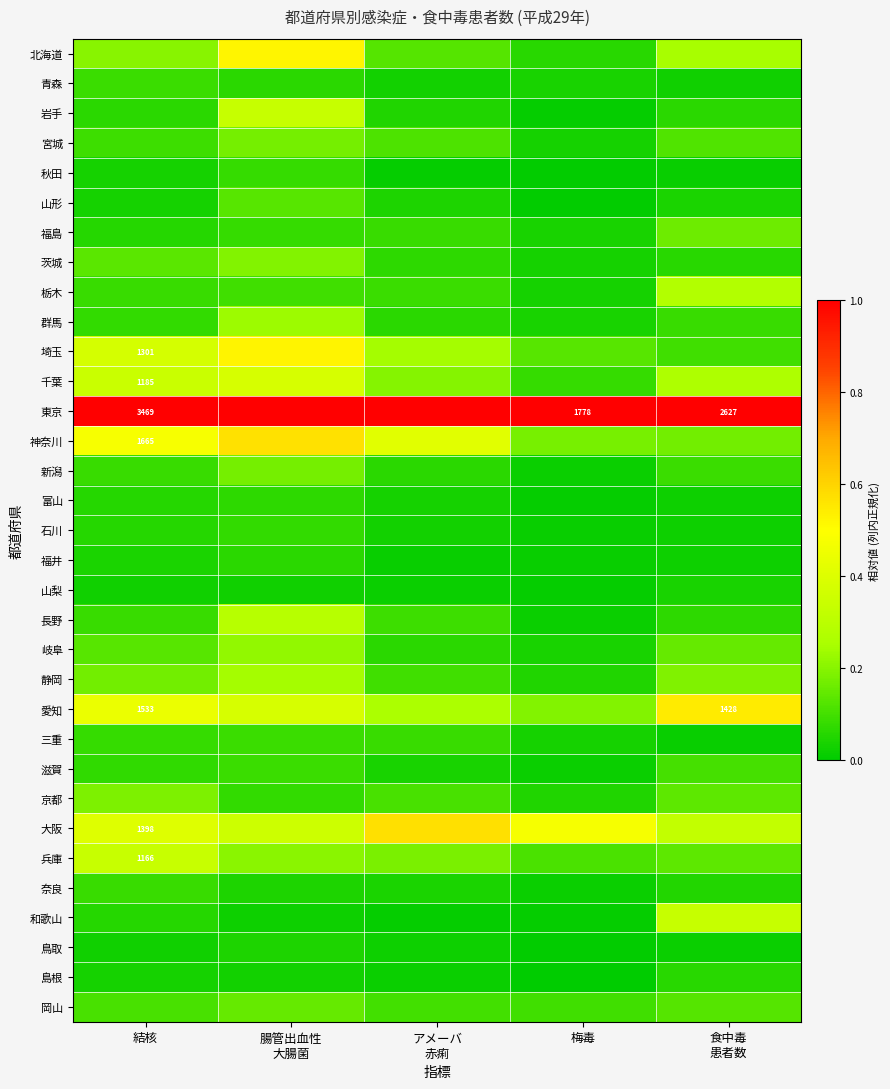

How many data points does each series have?

5